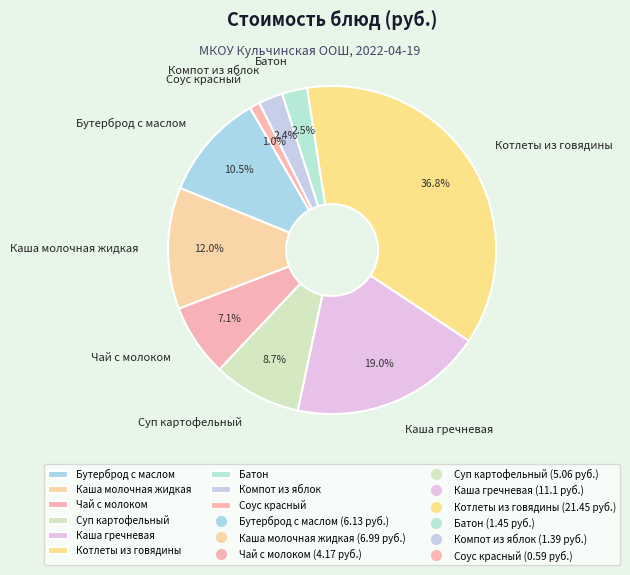

To the nearest percent, what portion does Чай с молоком represent?

7%